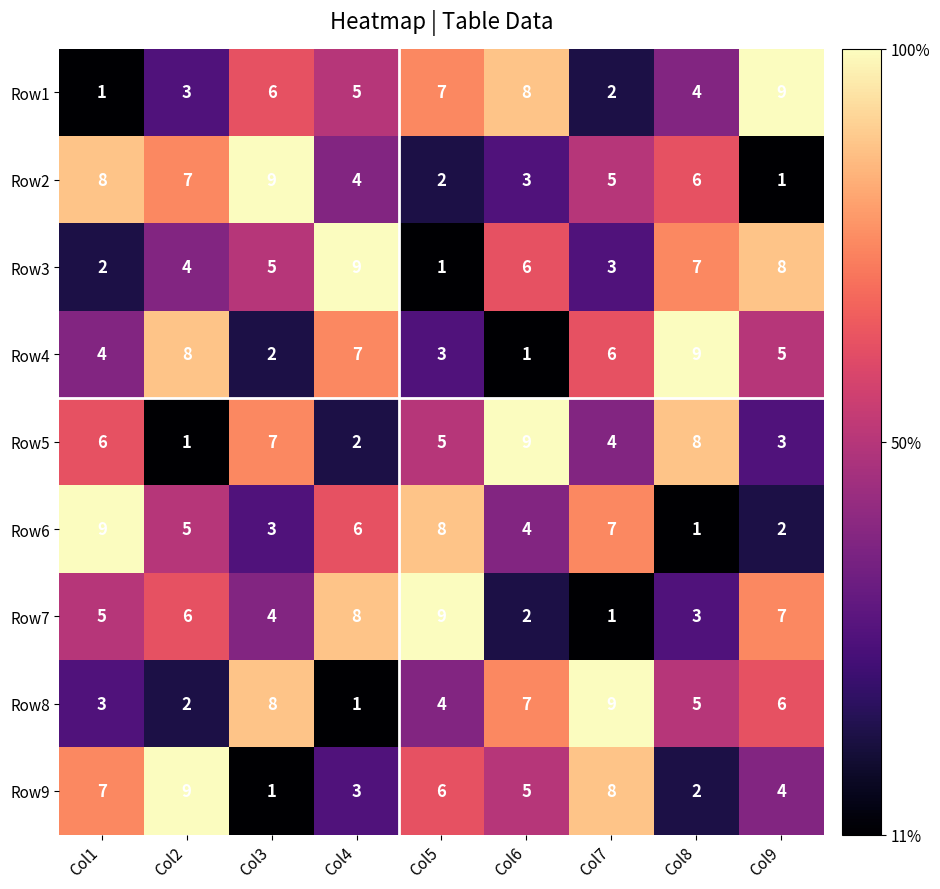

What is the difference between the second highest and minimum values in the Row9 series?

7